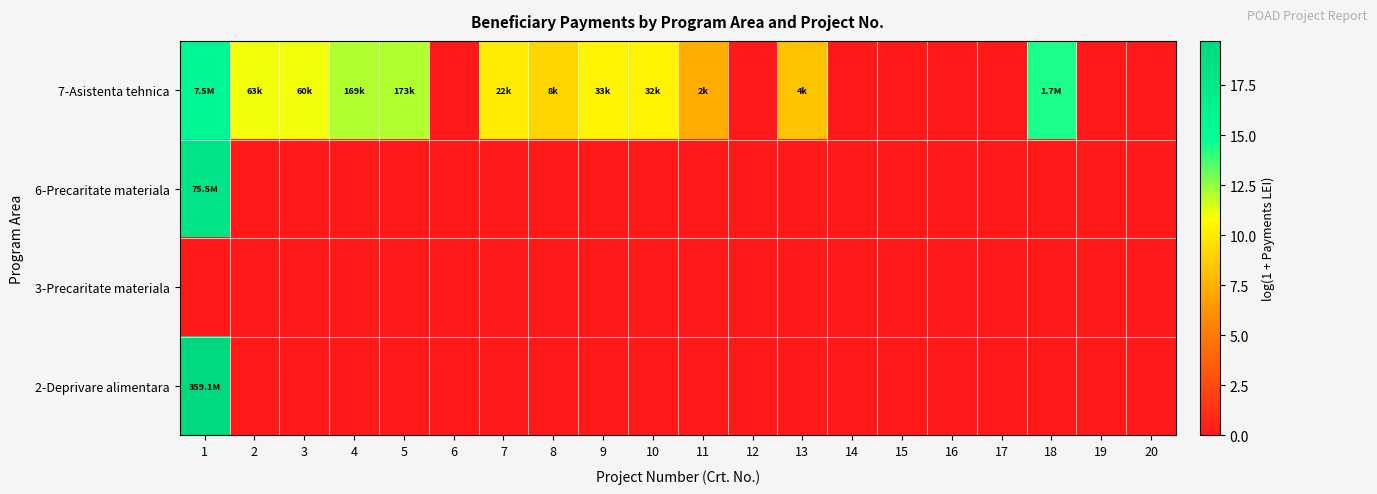

How many distinct data groups are displayed?

4